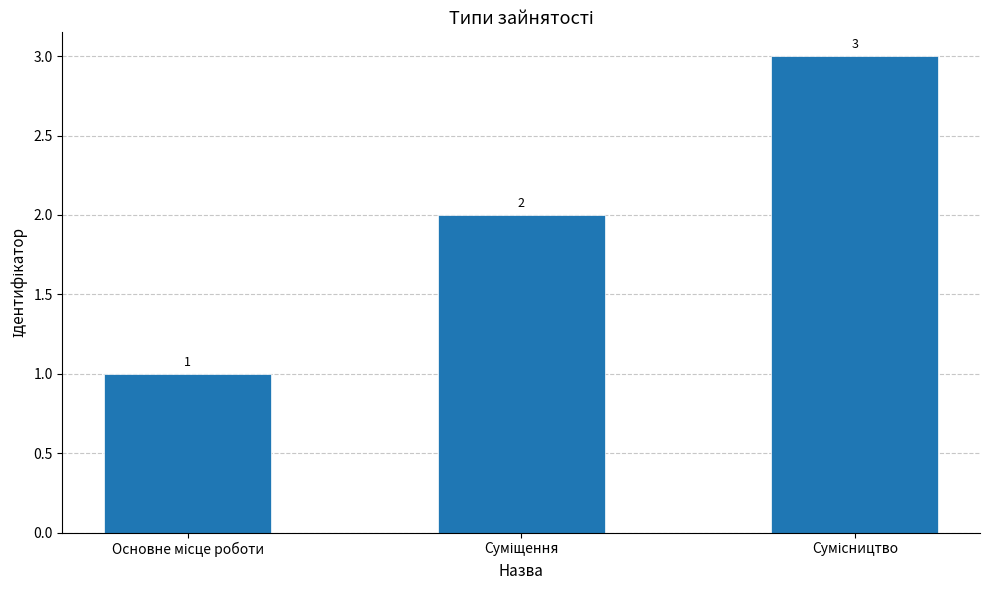

What is the maximum value shown in the chart?

3